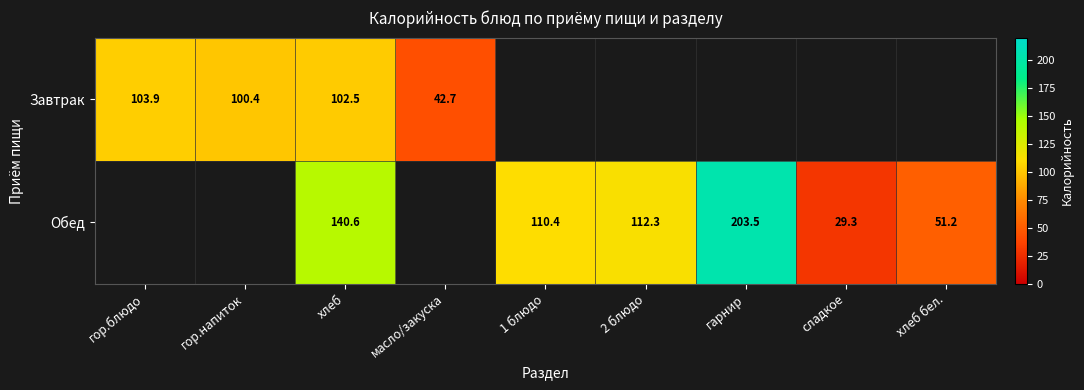

Which has a higher value, гор.напиток or 1 блюдо?

1 блюдо